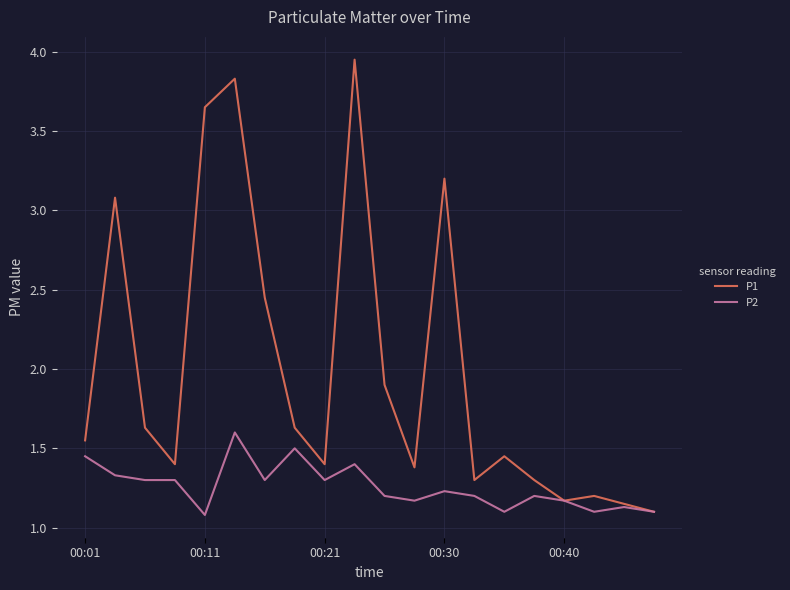

How many lines are shown in the chart?

2